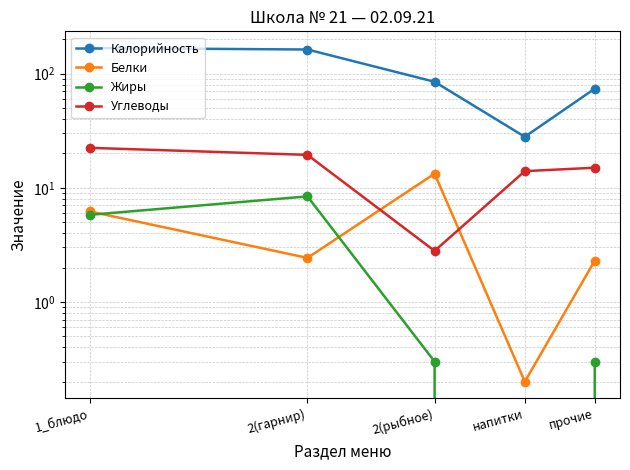

What are all the series names shown in the legend?

Калорийность, Белки, Жиры, Углеводы